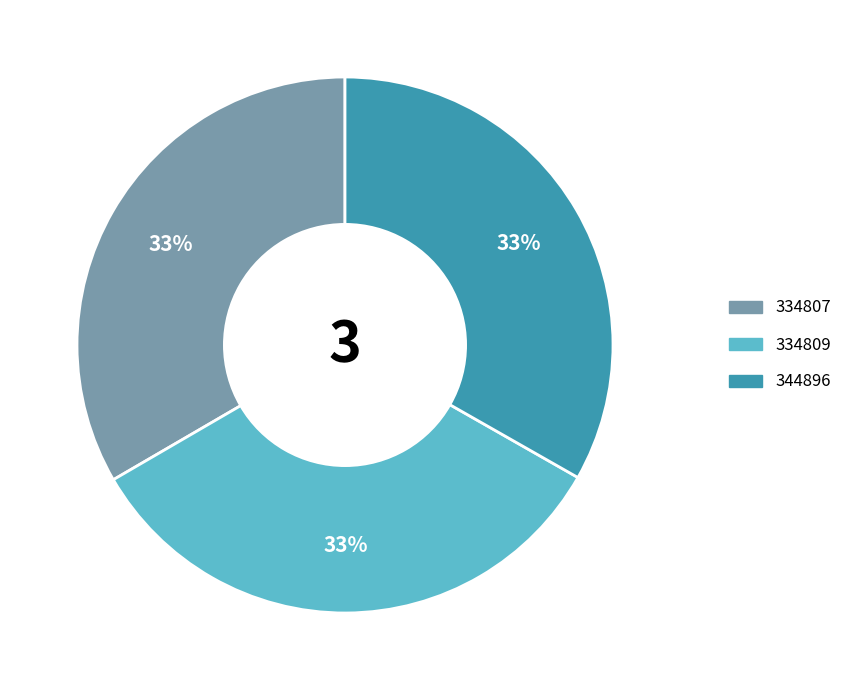

Is the sum of 334807 and 344896 greater than half?

Yes